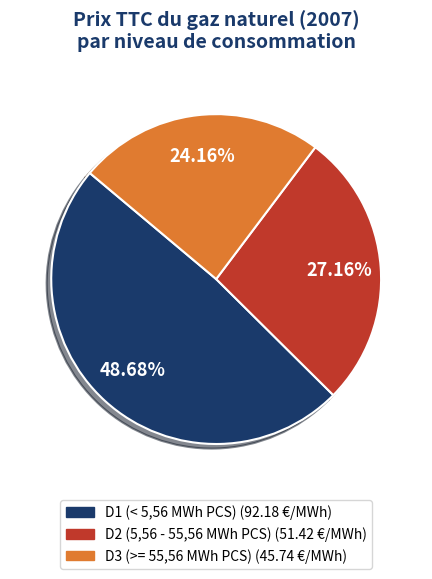

Which category has the smallest portion of the pie?

D3 (>= 55,56 MWh PCS)